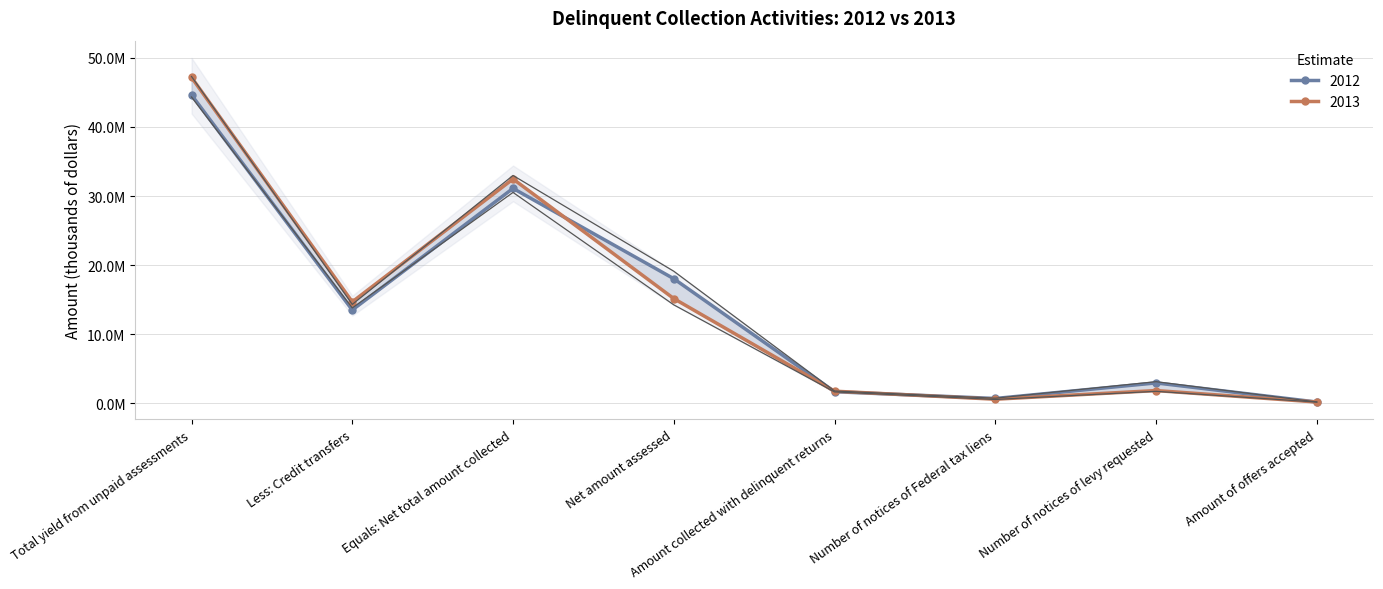

Is it true that 2013 equals 602005.0 at Number of notices of Federal tax liens?

True